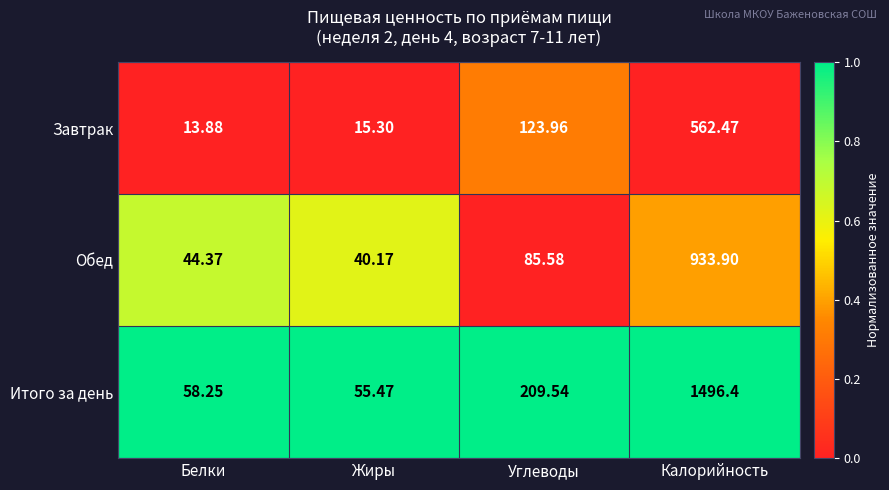

List the series in order of their overall mean, highest first.

Итого за день, Обед, Завтрак